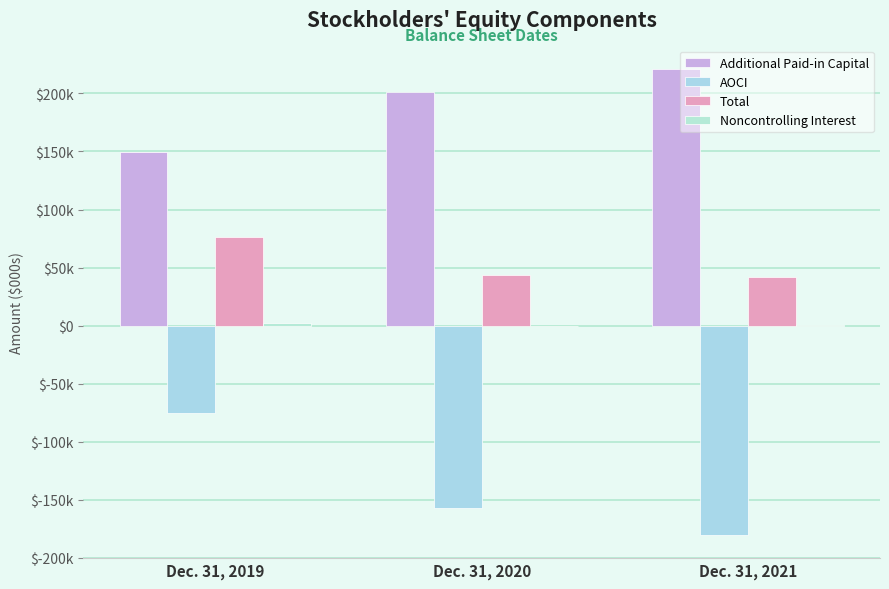

The value of Total at Dec. 31, 2021 is 21517. True or false?

False